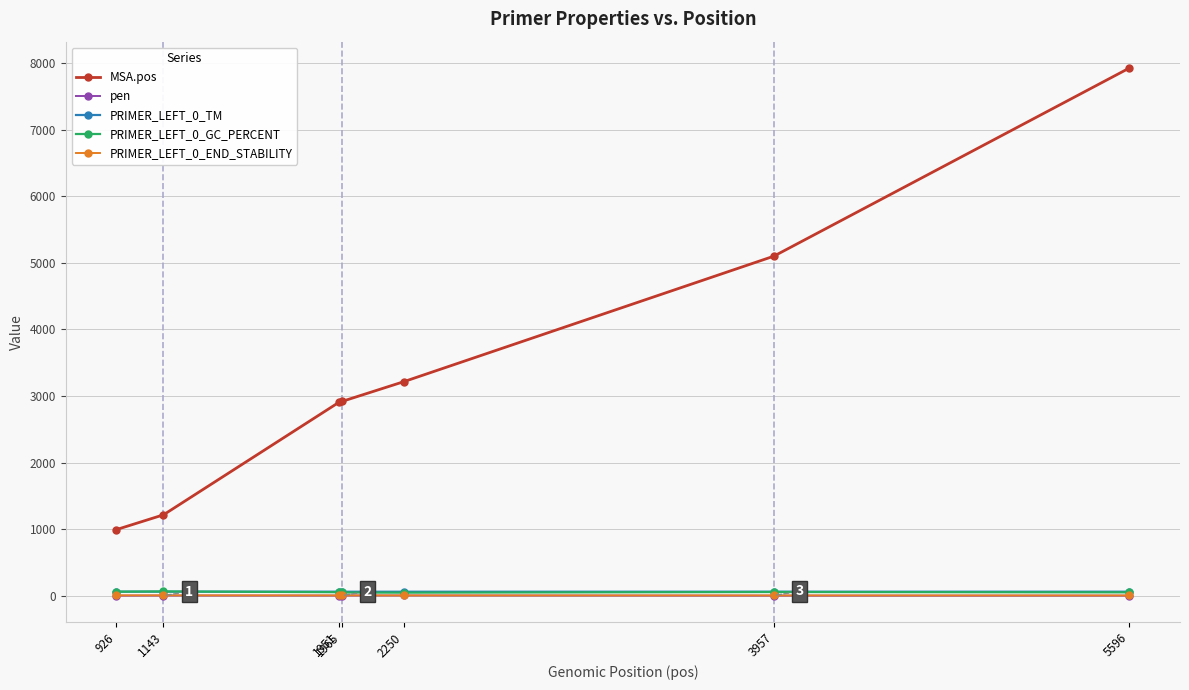

What is the minimum value for PRIMER_LEFT_0_GC_PERCENT?

45.5